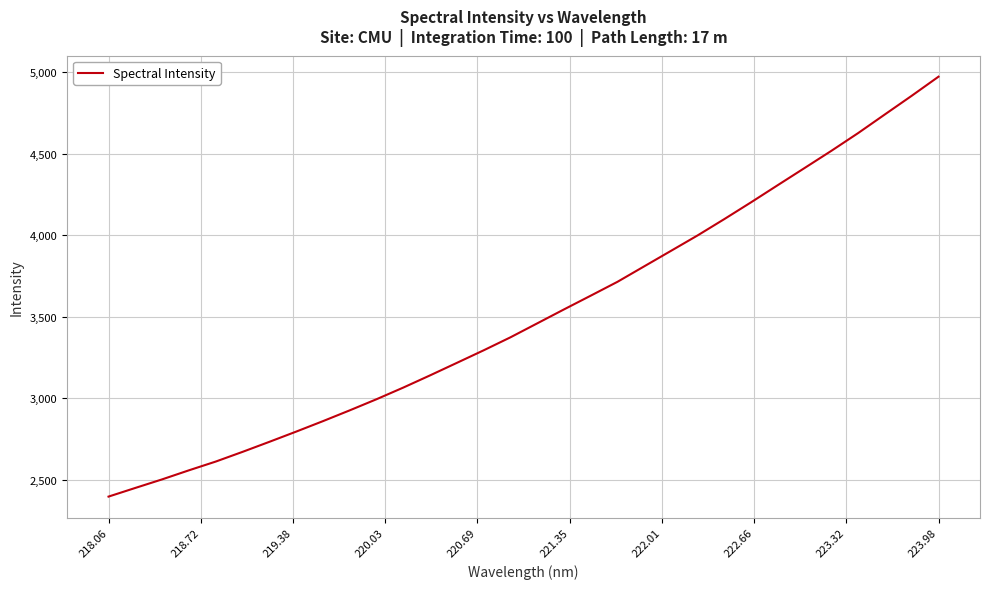

What is the difference between the maximum and minimum values?

2575.5